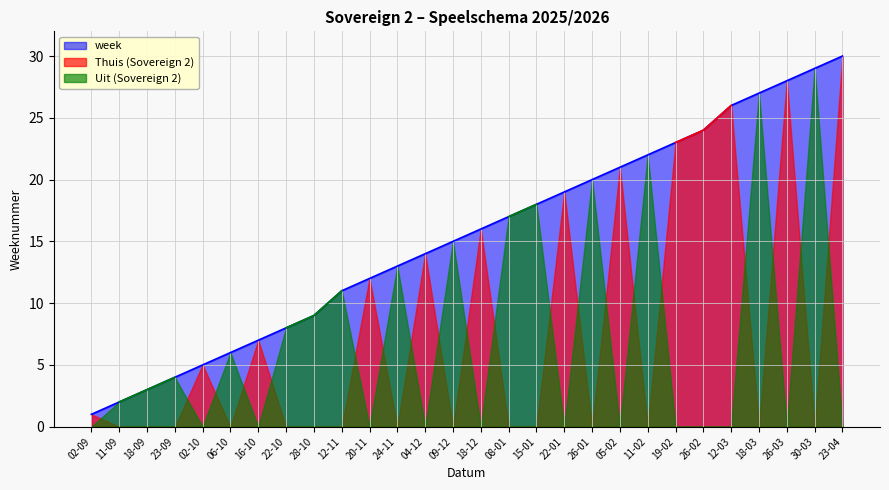

What is the highest value of the week series?

30